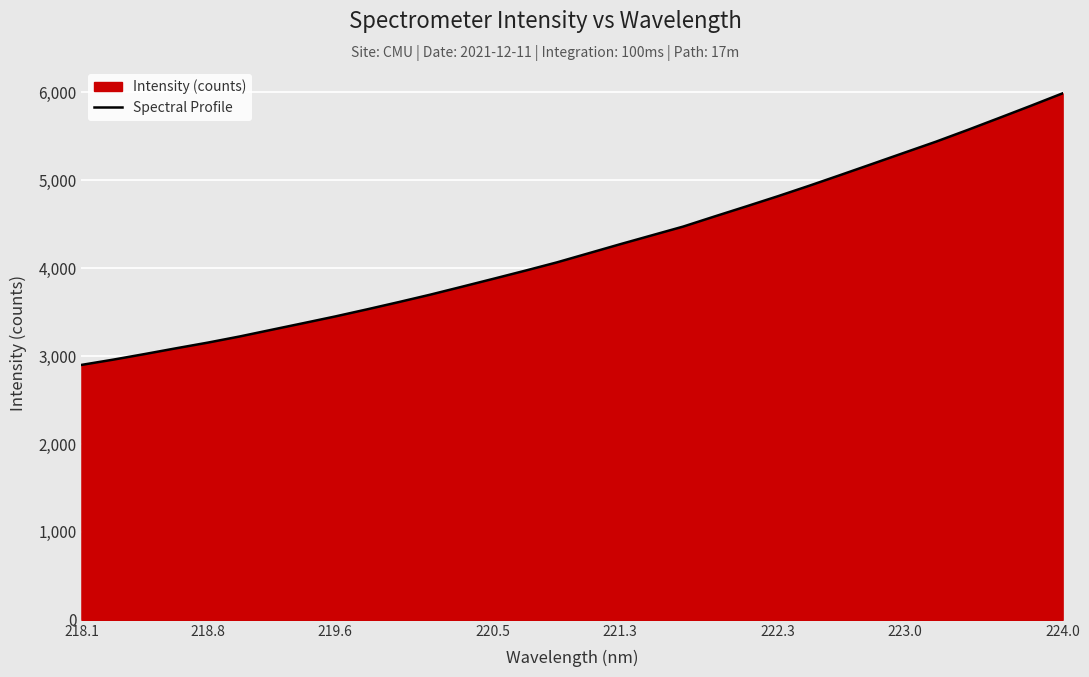

Between 220.5 and 218.8, which is larger?

220.5